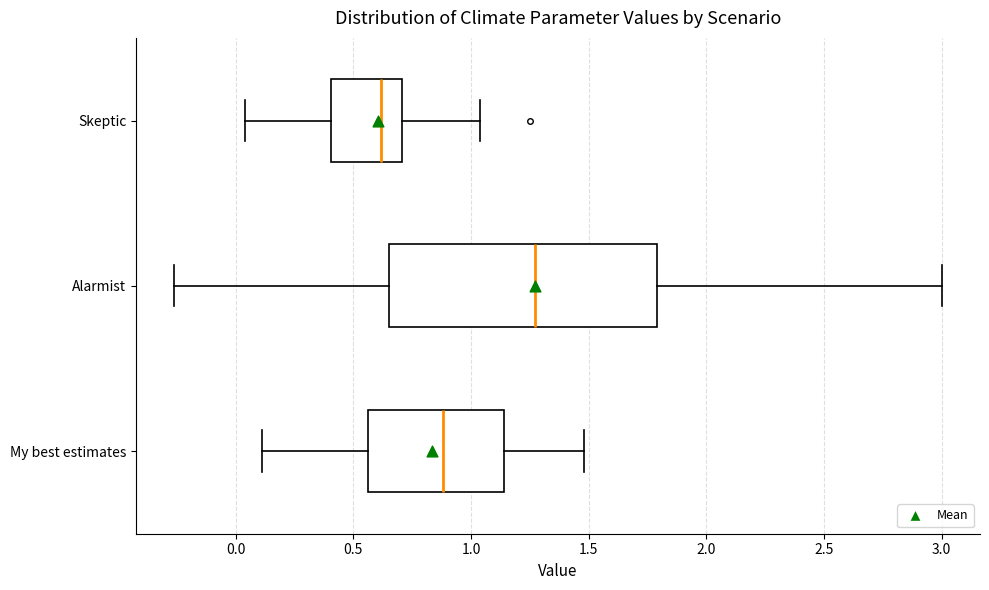

Where does the right whisker of the box for Skeptic end on the x-axis? The values are not printed on the chart, so give them approximately, as read against the axis.

1.05